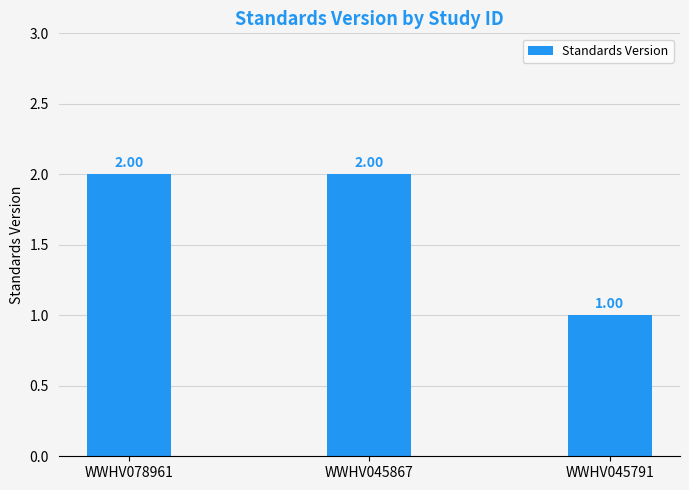

What is the change in value from WWHV045867 to WWHV045791?

-1